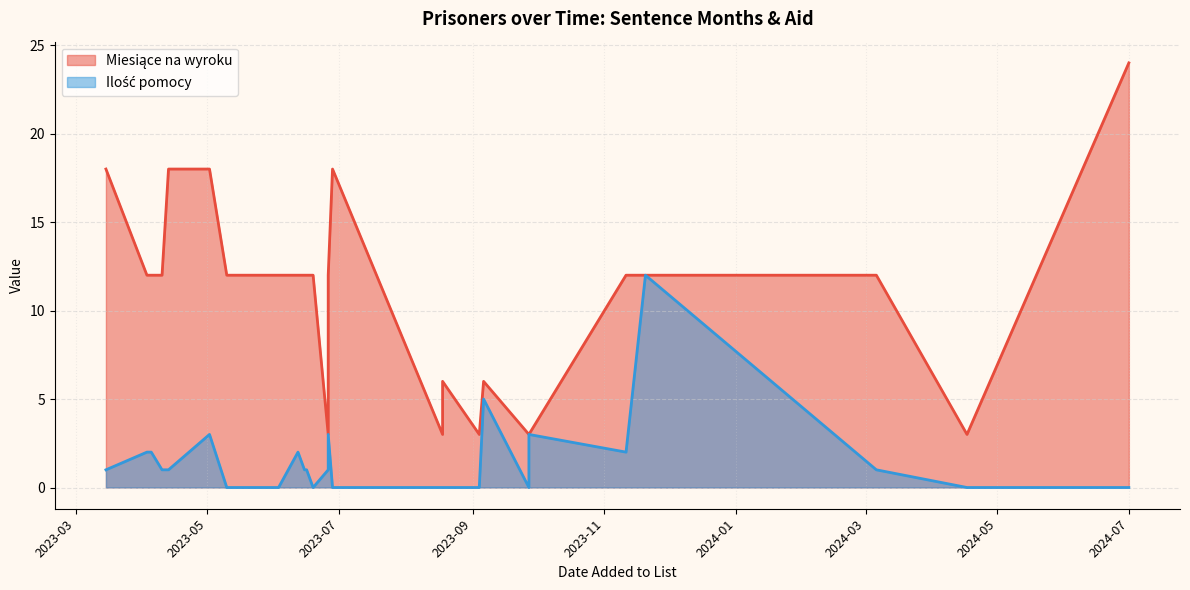

What is the total value across all series at 2023-06-12?

14